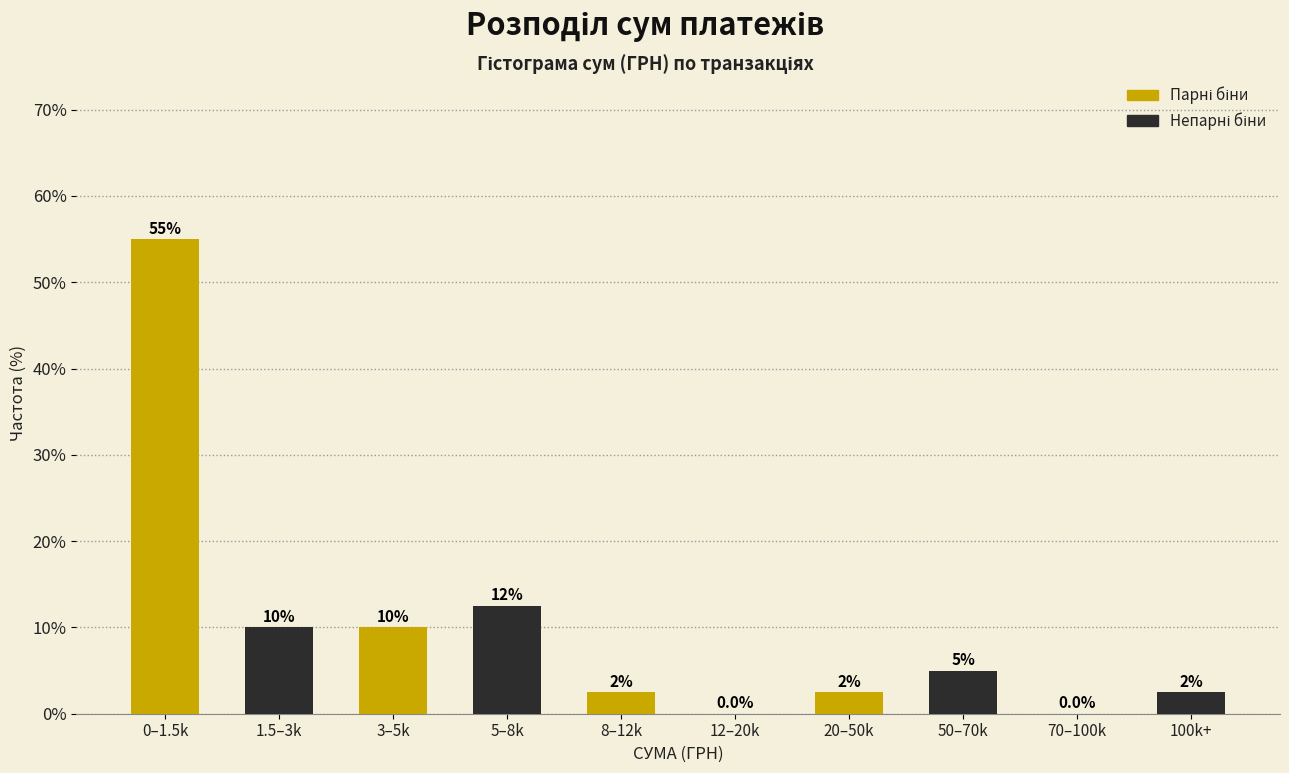

Which label corresponds to the largest value in the chart?

0–1.5k